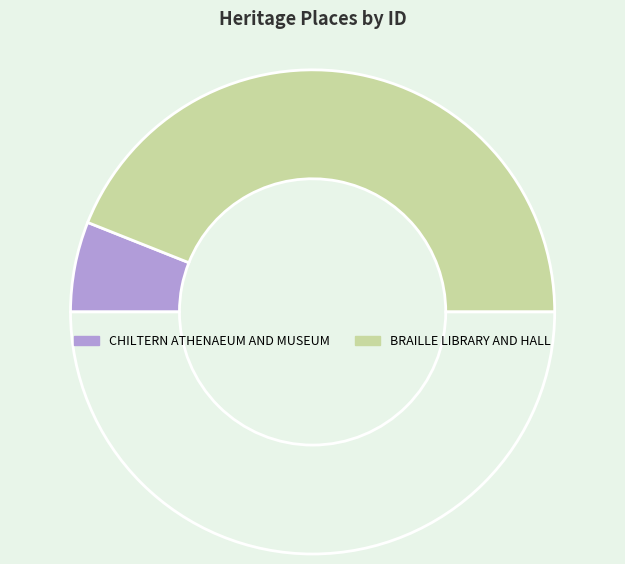

How many segments does this pie chart have?

3